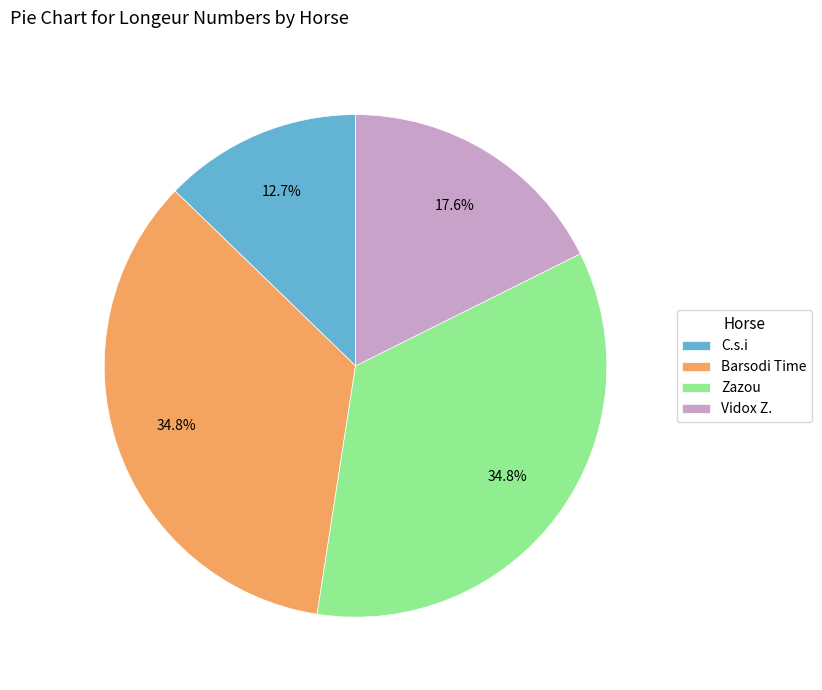

To the nearest percent, what is the combined percentage of Vidox Z. and Zazou?

52%